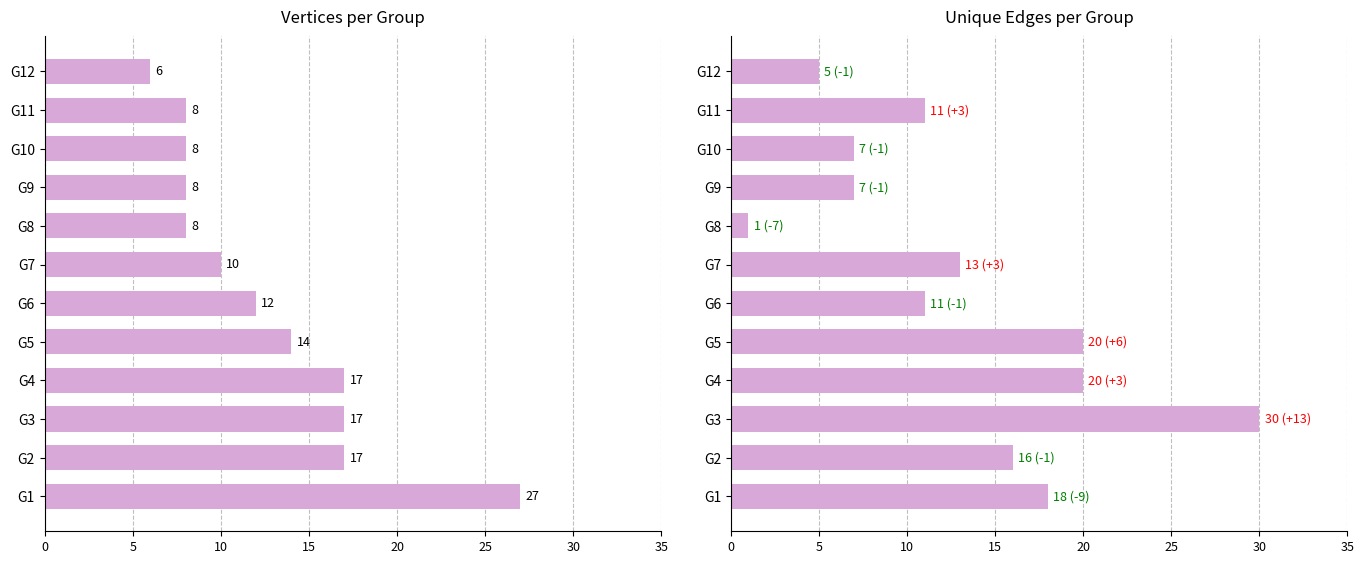

How many data points does each series have?

12